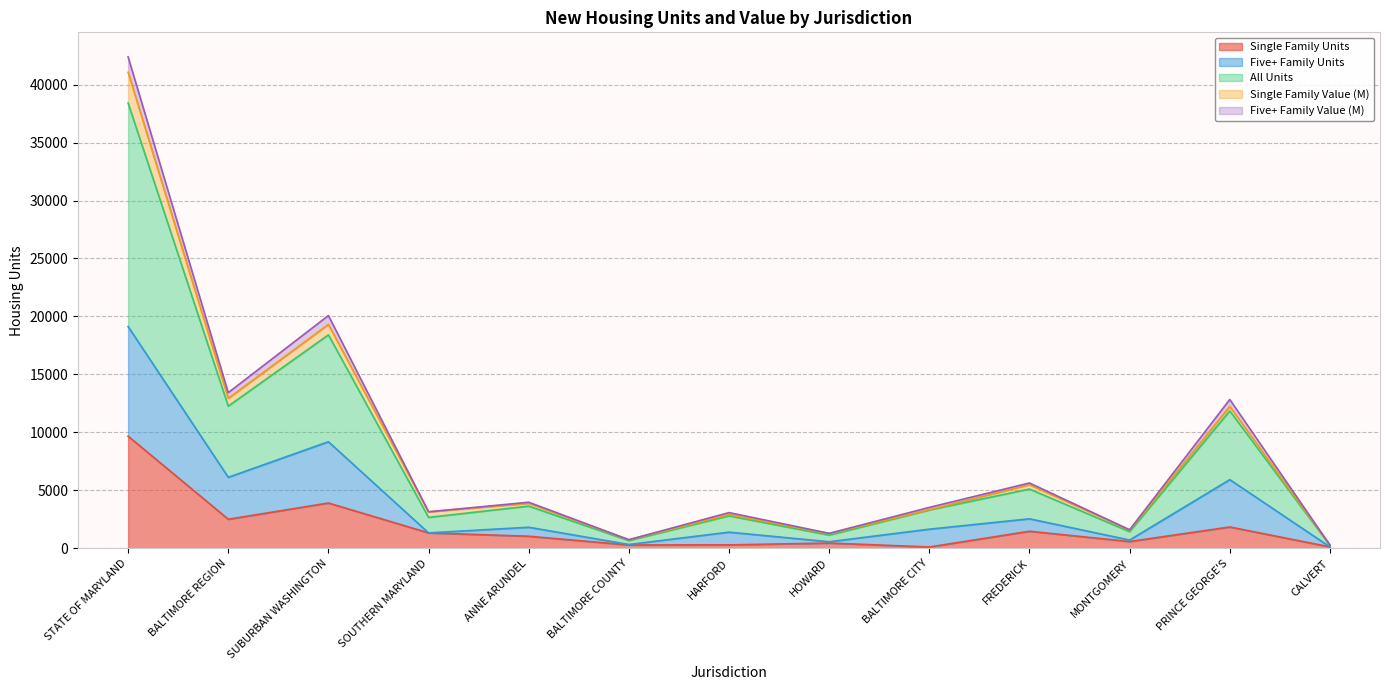

True or false: All Units and Single Family Units cross at least once.

False